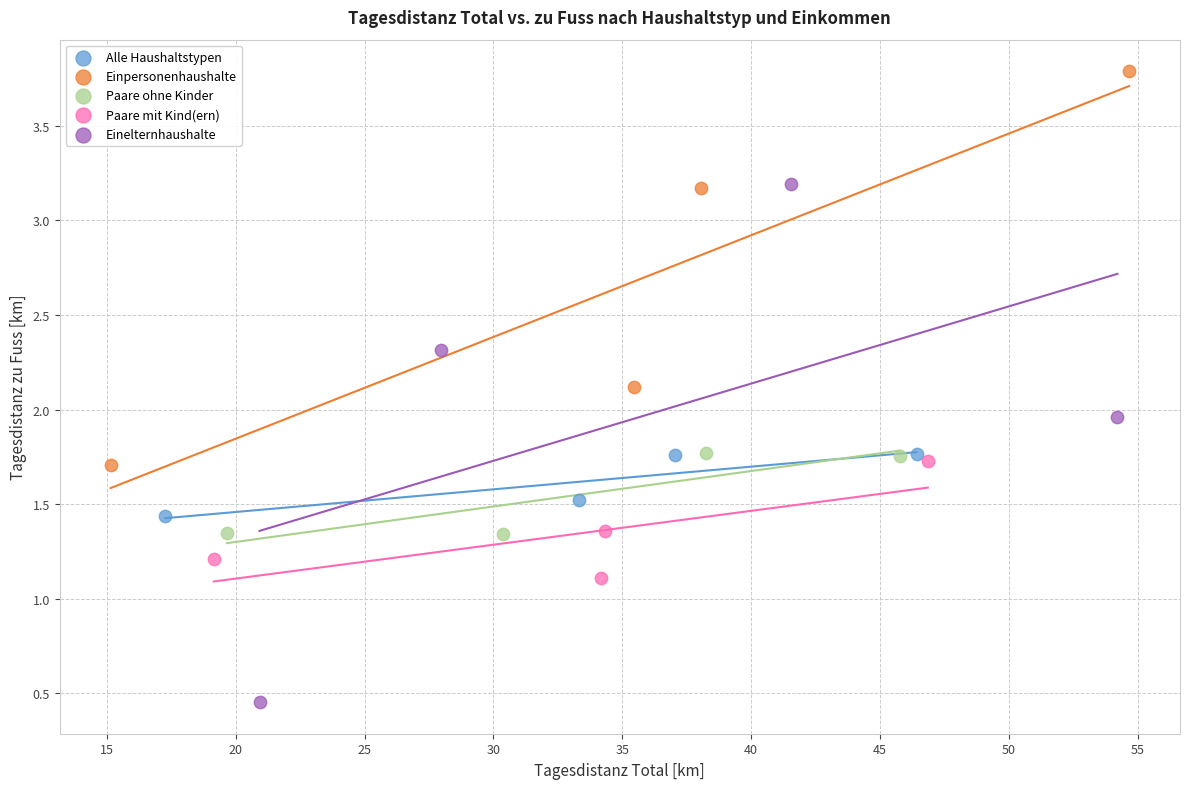

Which series contains the lowest Y value?

Einelternhaushalte